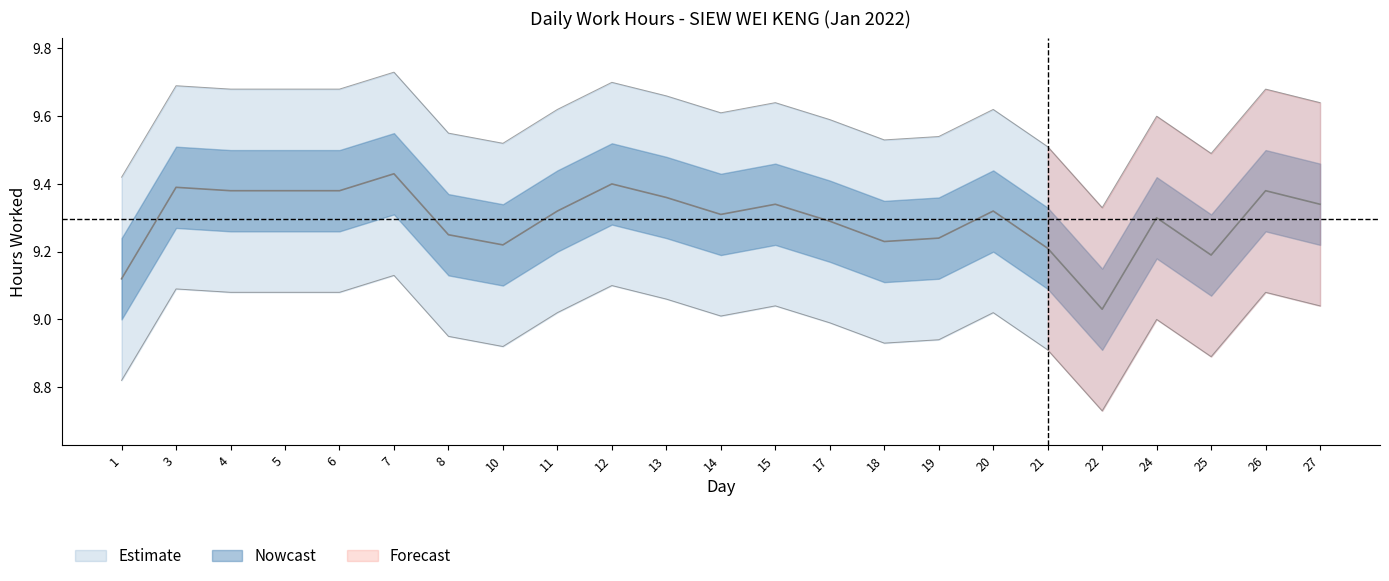

What is the difference between the second highest and second lowest values?

0.3